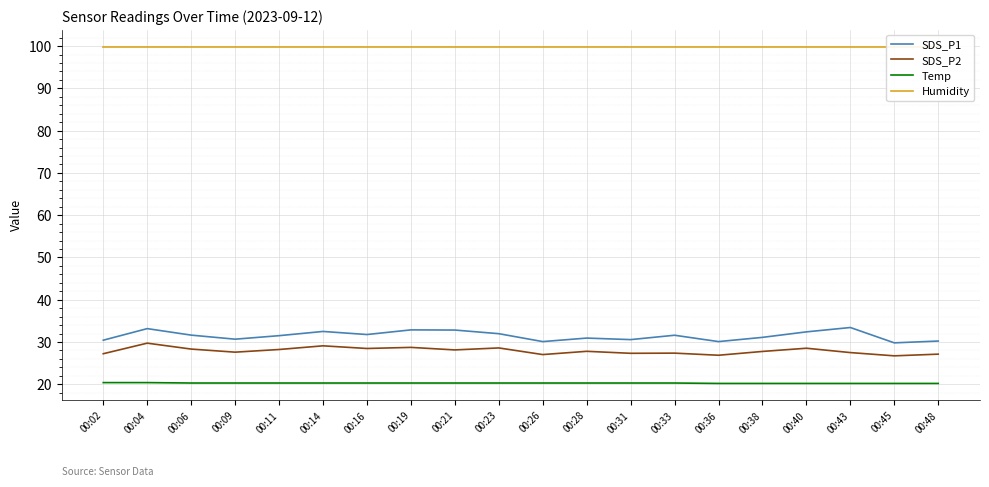

True or false: Temp has more than 1 interior local peaks.

False